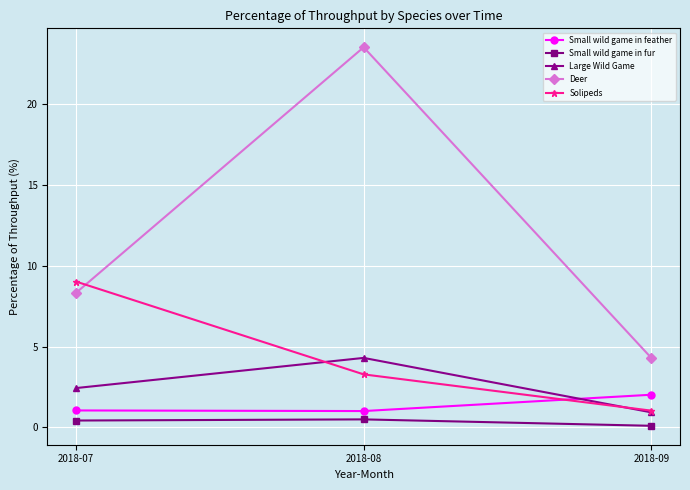

What is the difference between the maximum and minimum values in the Small wild game in feather series?

1.0